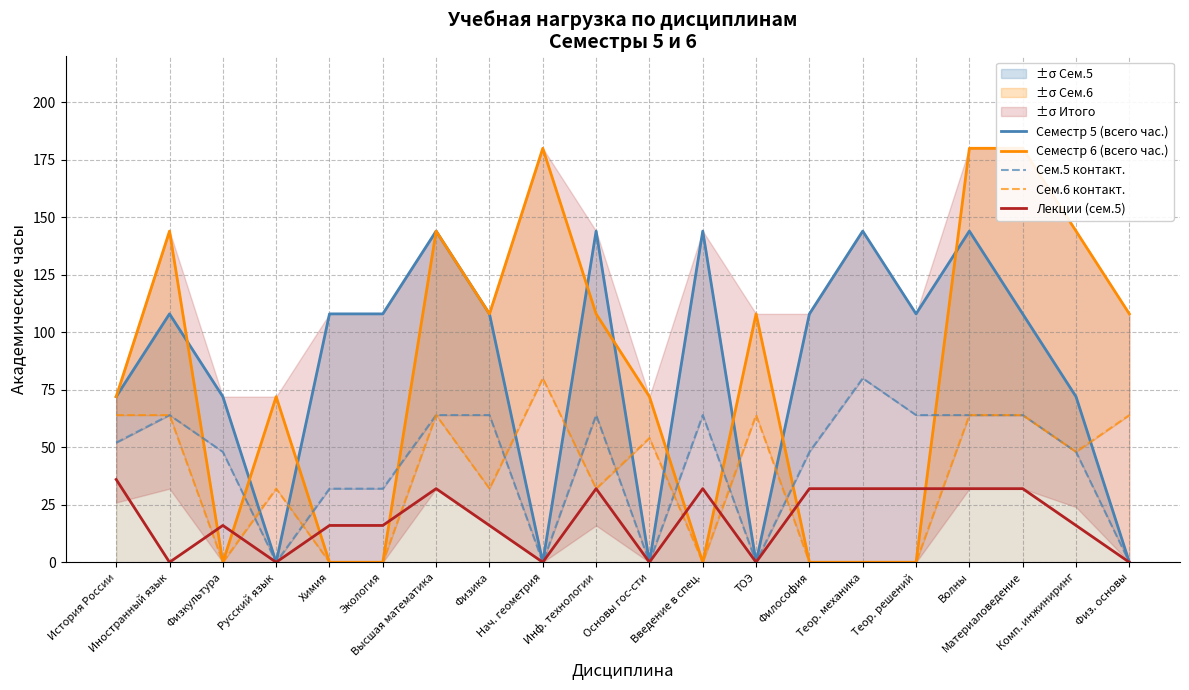

What is the label of the 13th point from the right?

Физика